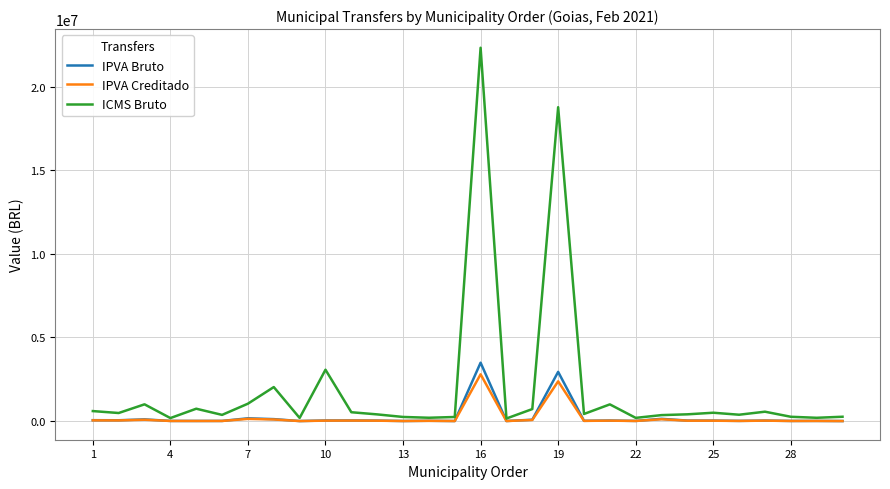

Which series has the widest spread of values?

ICMS Bruto